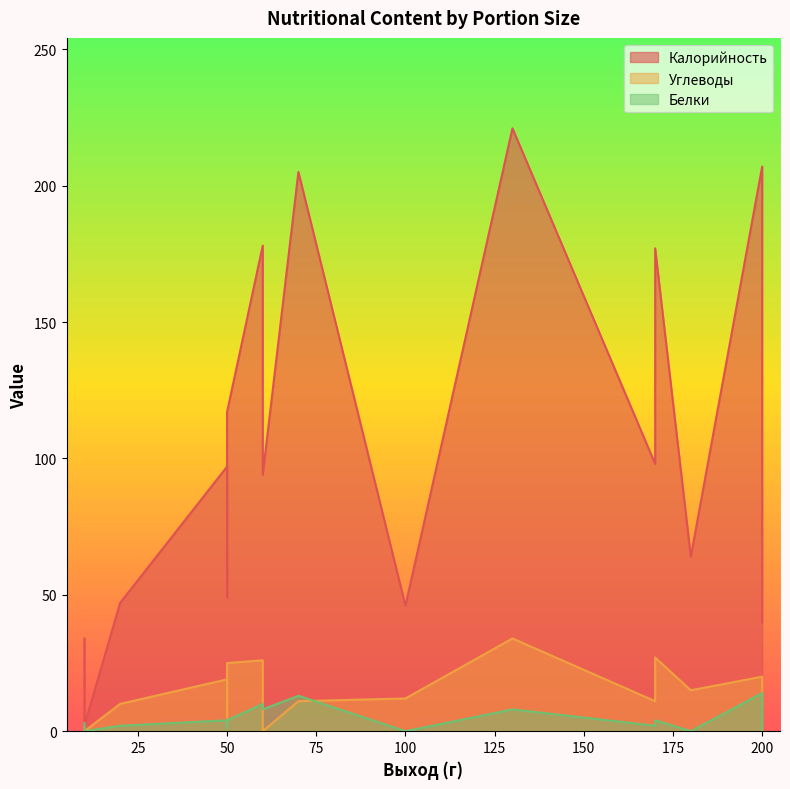

True or false: Углеводы and Калорийность cross at least once.

False